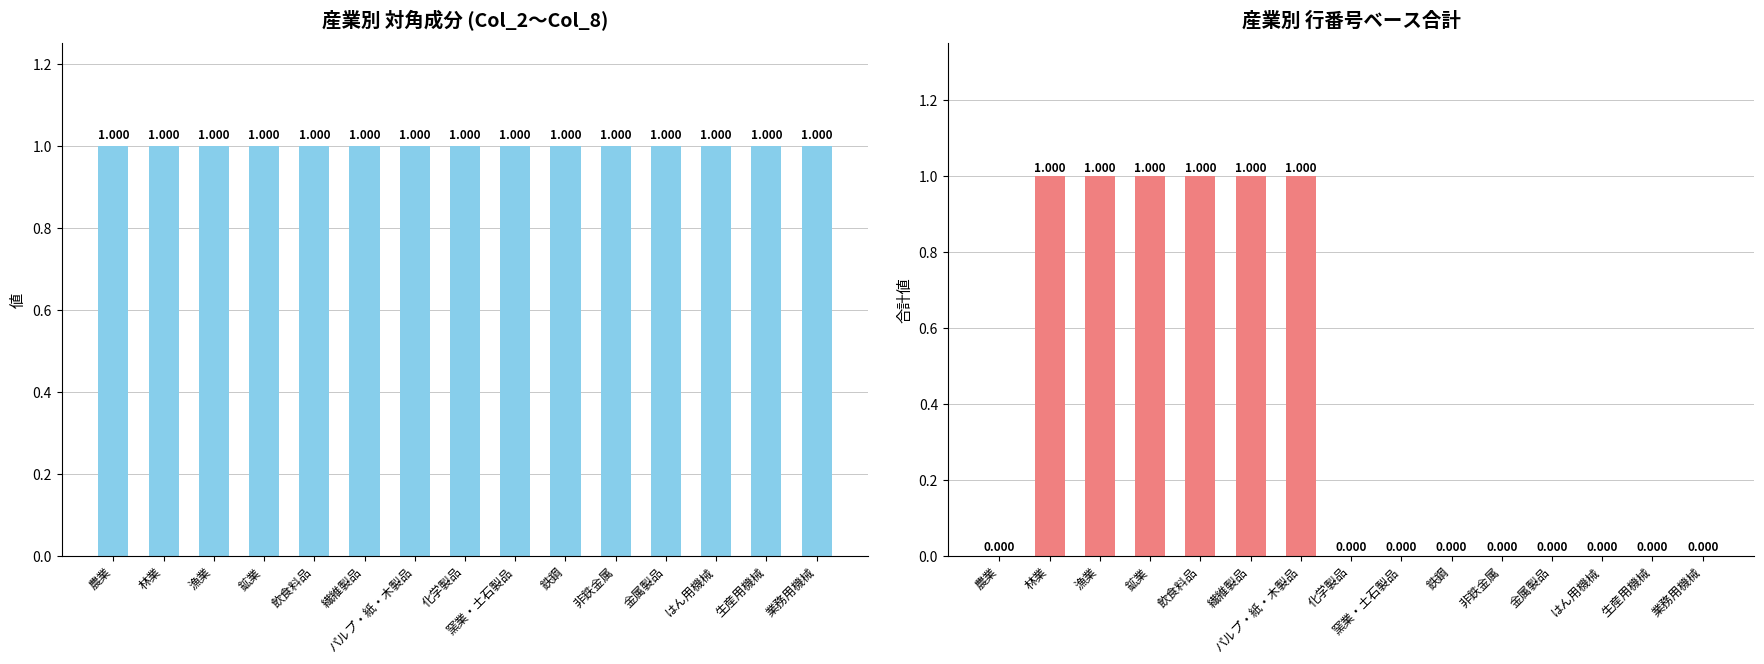

What position from the right is 非鉄金属?

5